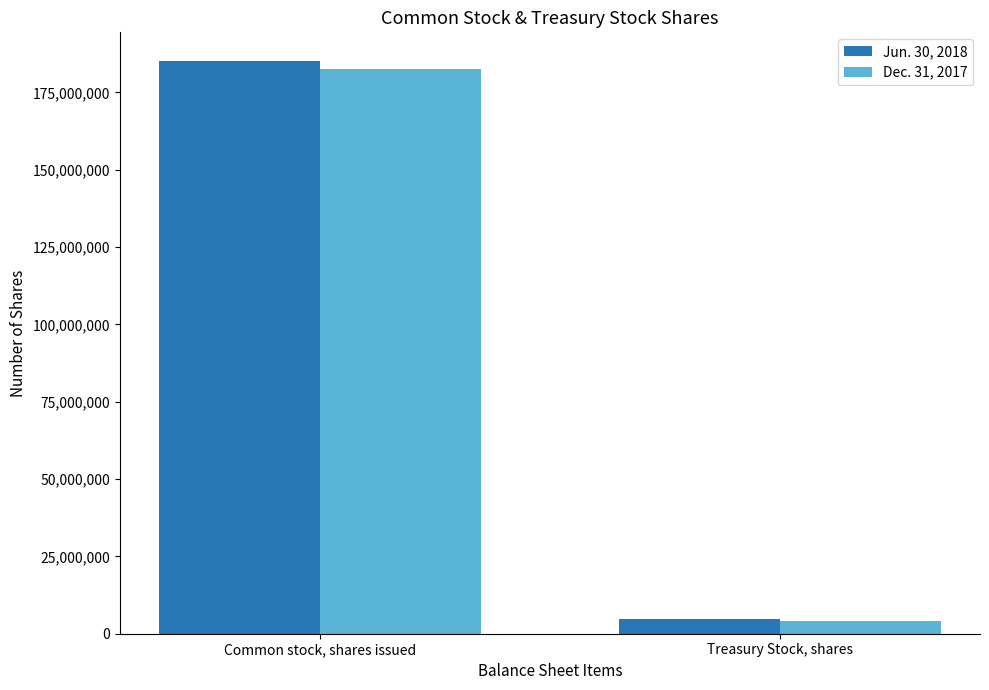

Count the Dec. 31, 2017 values in the range 4064010 to 182508564.

2